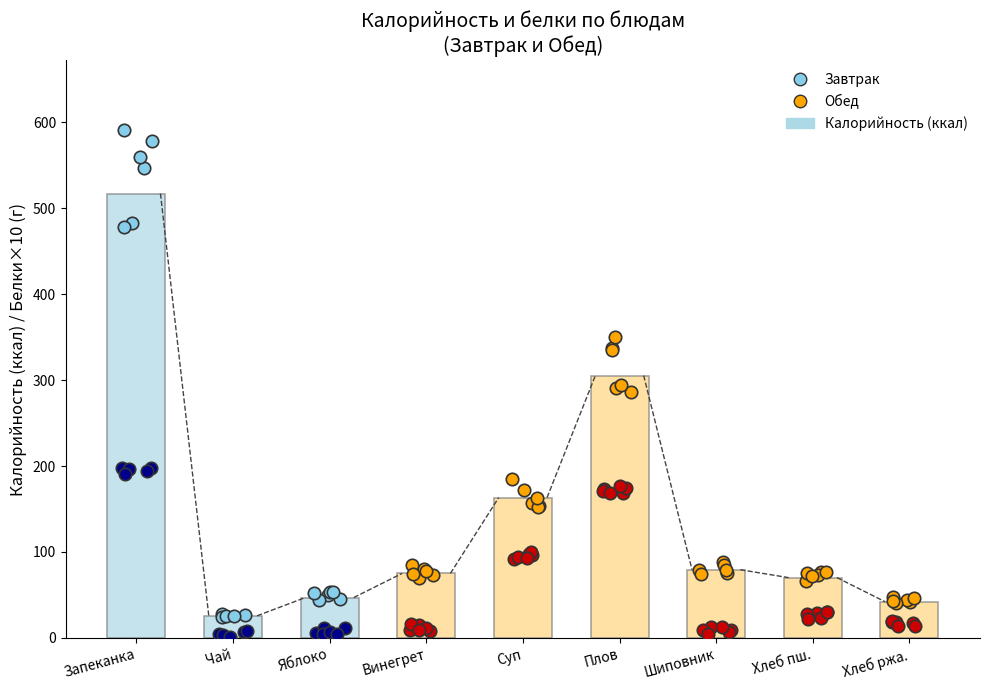

What is the change in value from Яблоко to Винегрет?

+28.1